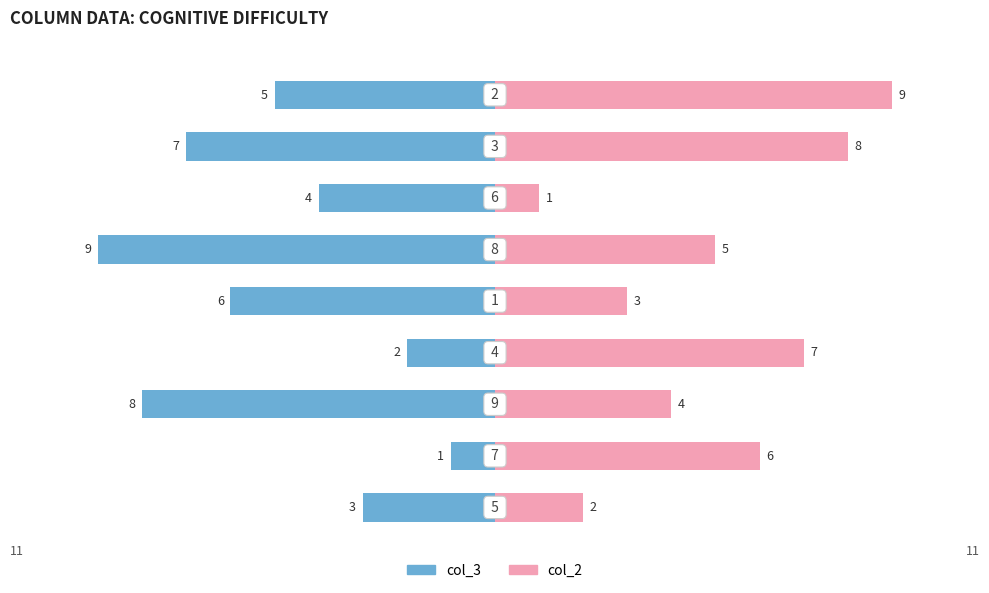

How many groups of bars are there?

9